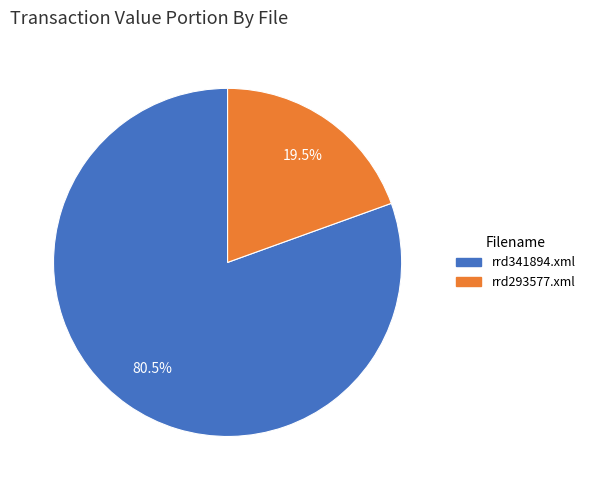

Rank the categories by value from highest to lowest.

rrd341894.xml, rrd293577.xml